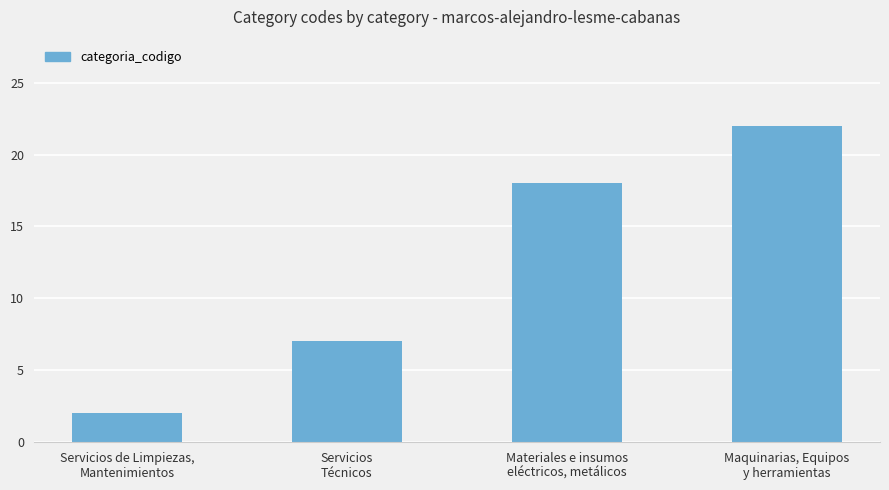

Reading right to left, extract all data points from this chart.

22	18	7	2